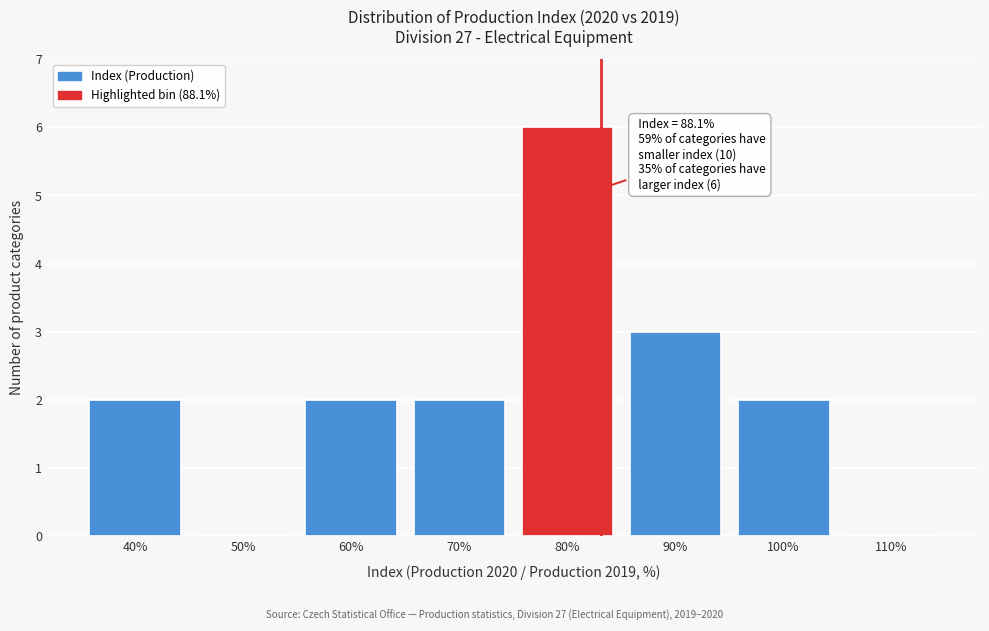

Reading right to left, transcribe all the data shown in this chart.

110%=0	100%=2	90%=3	80%=6	70%=2	60%=2	50%=0	40%=2